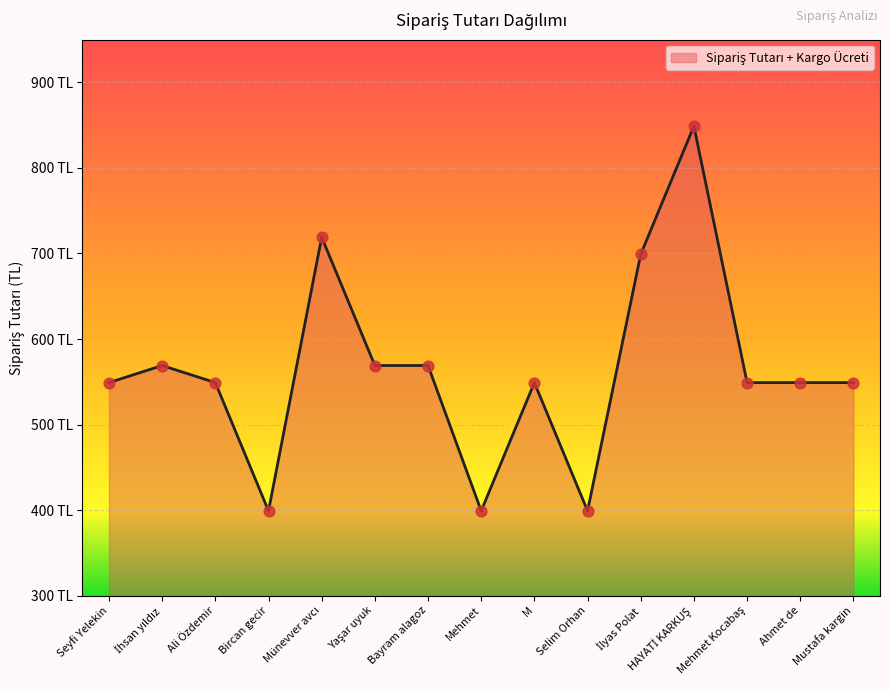

Which has a higher value, Ali Özdemir or İlyas Polat?

İlyas Polat